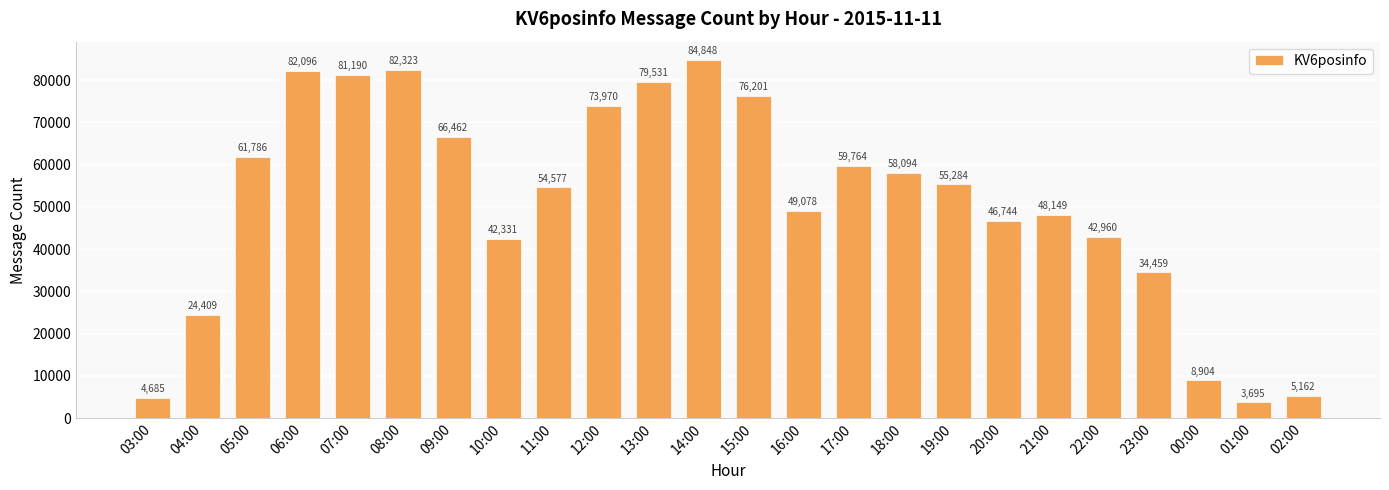

Reading right to left, transcribe all the data shown in this chart.

02:00=5162	01:00=3695	00:00=8904	23:00=34459	22:00=42960	21:00=48149	20:00=46744	19:00=55284	18:00=58094	17:00=59764	16:00=49078	15:00=76201	14:00=84848	13:00=79531	12:00=73970	11:00=54577	10:00=42331	09:00=66462	08:00=82323	07:00=81190	06:00=82096	05:00=61786	04:00=24409	03:00=4685